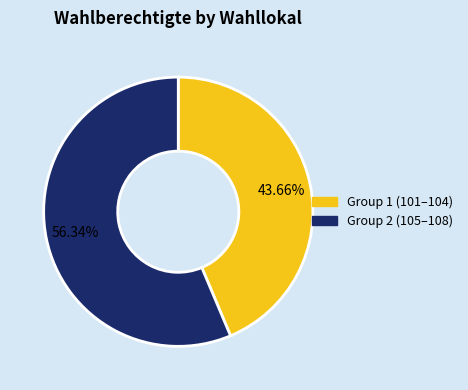

Does any single category account for the majority?

Yes